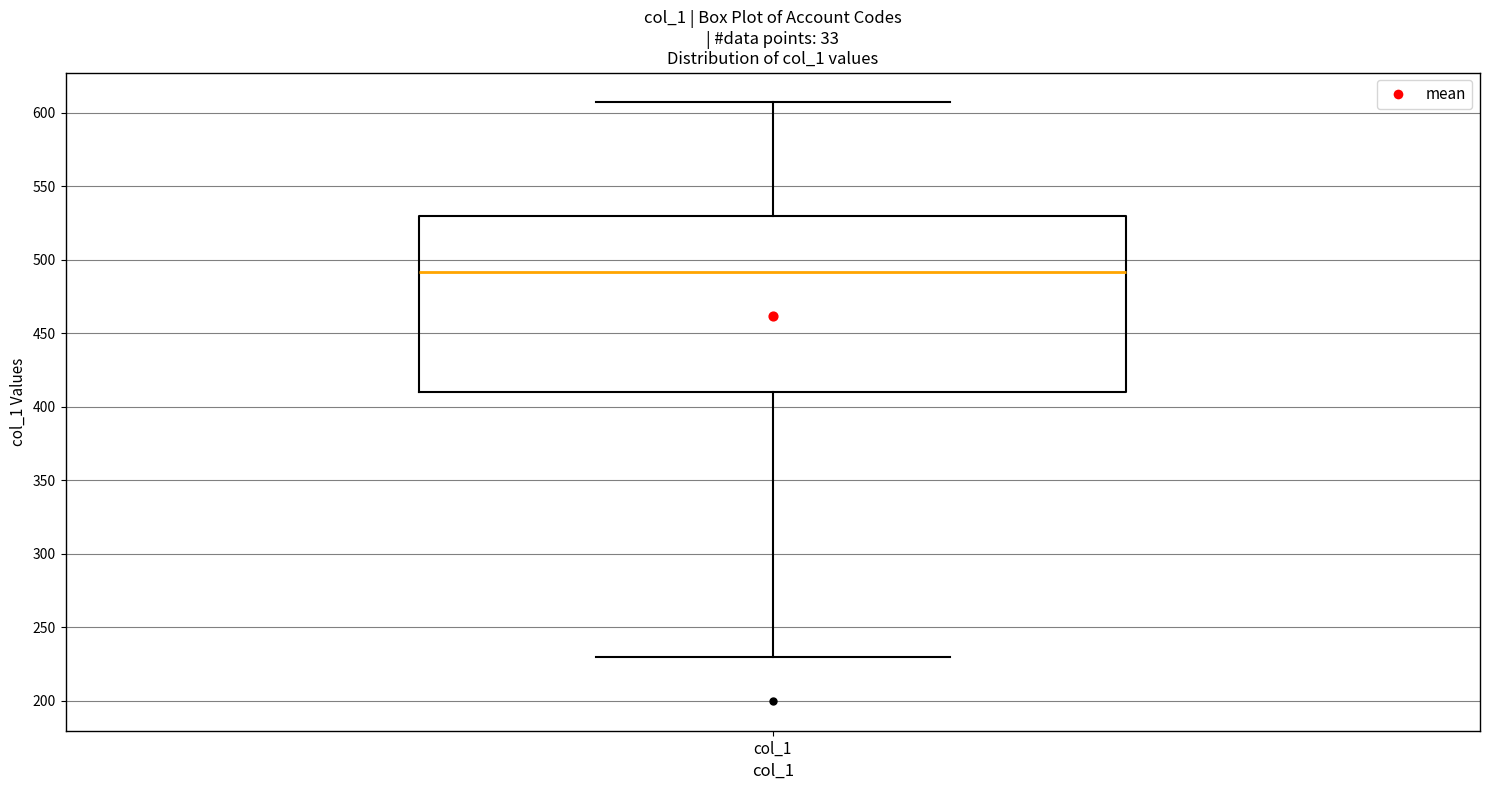

Transcribe this box plot: give where the median line is, the range the box spans, and where the two whiskers end, as read against the y-axis. The values are not printed on the chart, so give them approximately, as read against the axis.

median 490, box 410 to 530, whiskers 230 to 605